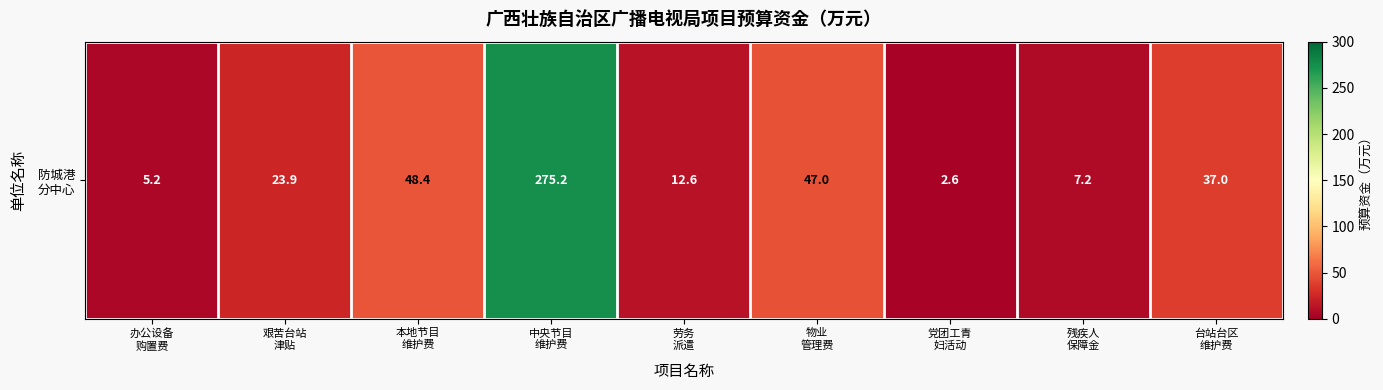

The chart shows a value of 12.6 at 劳务
派遣. True or false?

True